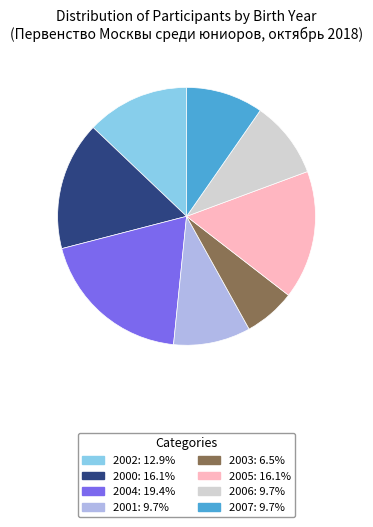

Does any single category account for the majority?

No